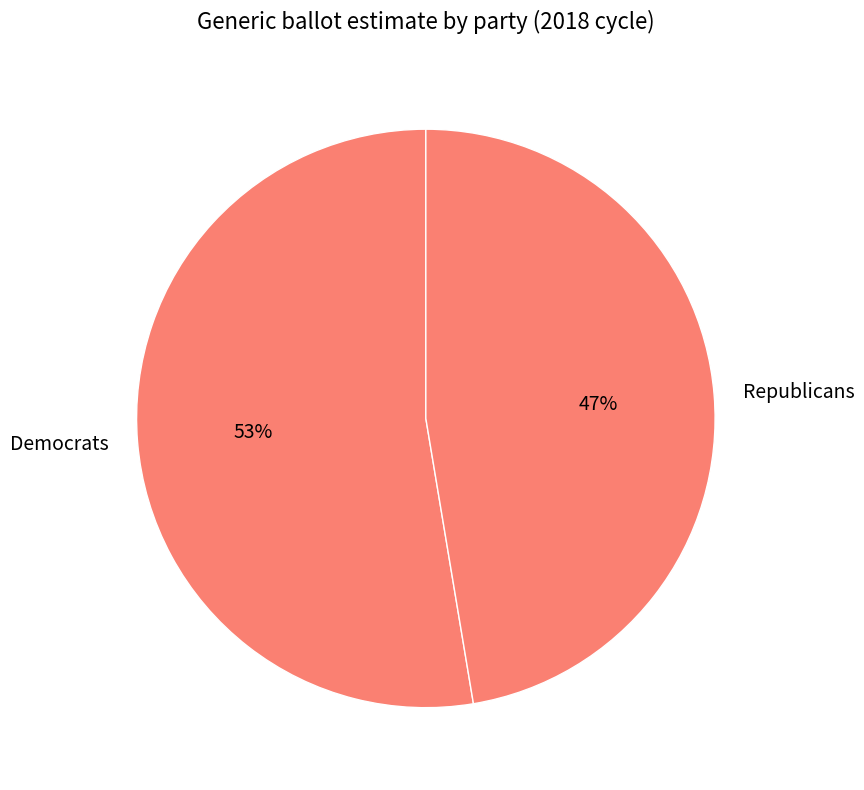

Which slice is the largest?

Democrats